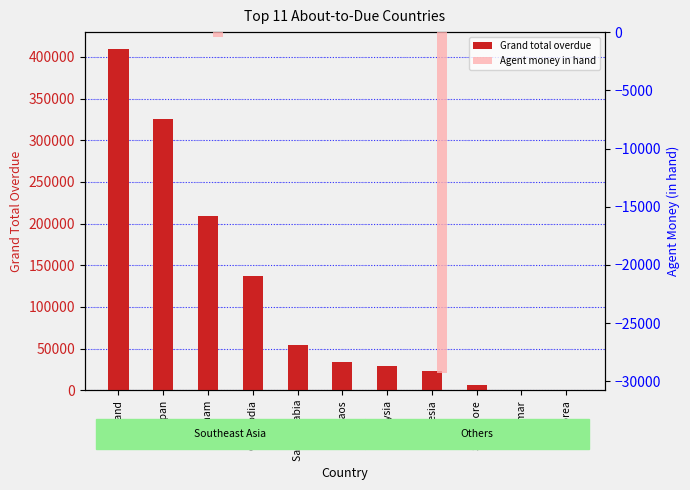

What is the label of the 1st bar from the left?

Thailand